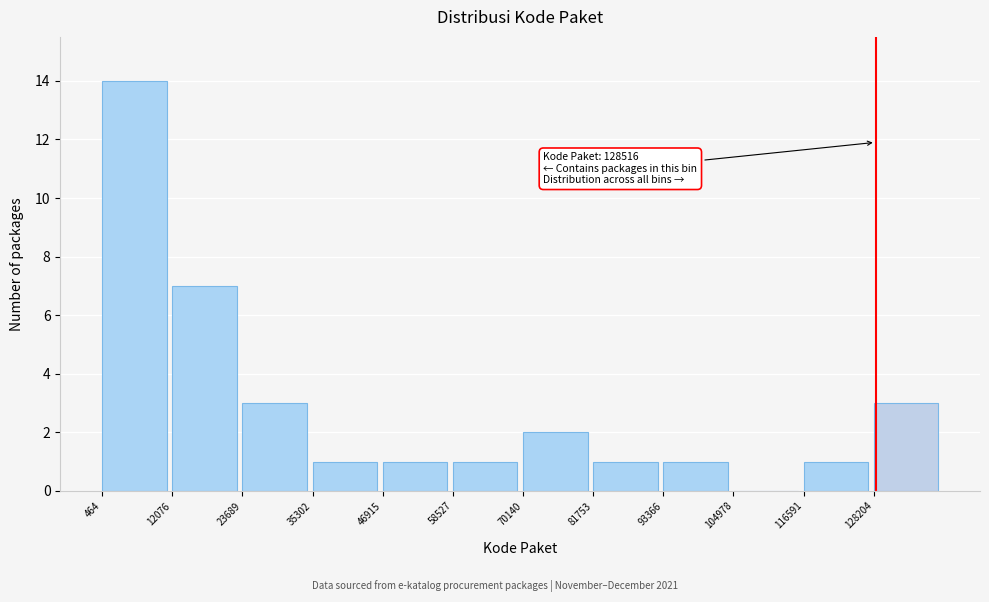

Over which range of the x-axis is the bar tallest?

0 to 12000